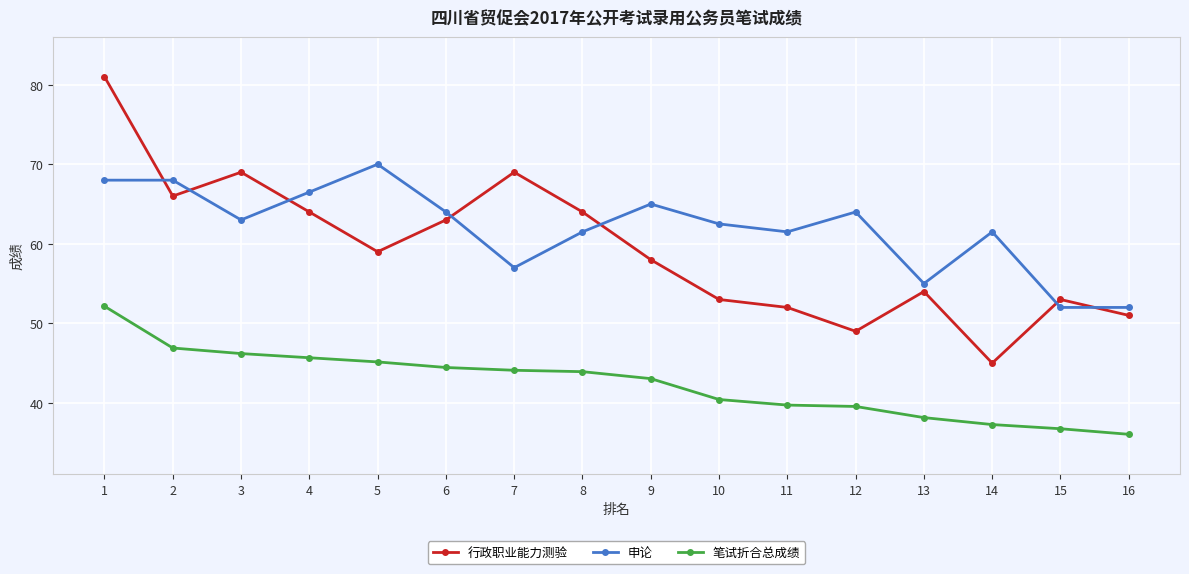

Rank the series at 14 from highest to lowest value.

申论, 行政职业能力测验, 笔试折合总成绩